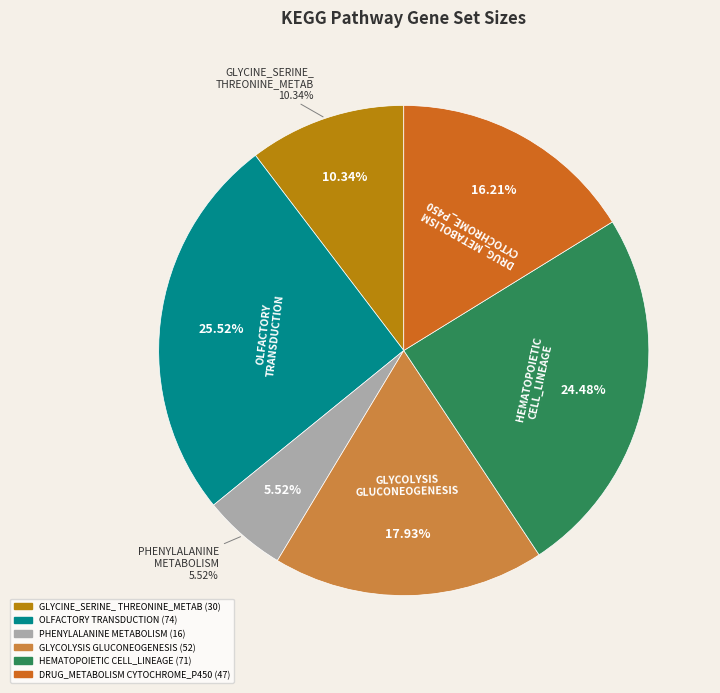

To the nearest percent, what portion does KEGG_HEMATOPOIETIC_CELL_LINEAGE represent?

24%